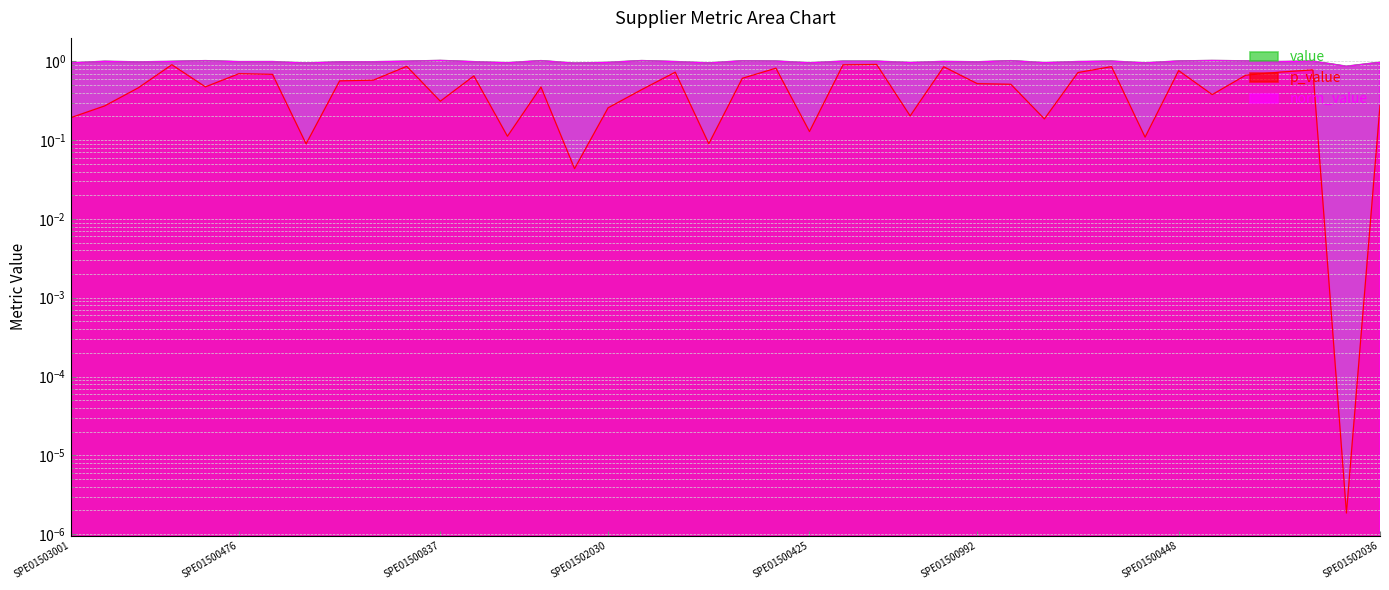

What position from the right is SPE01502021?

39